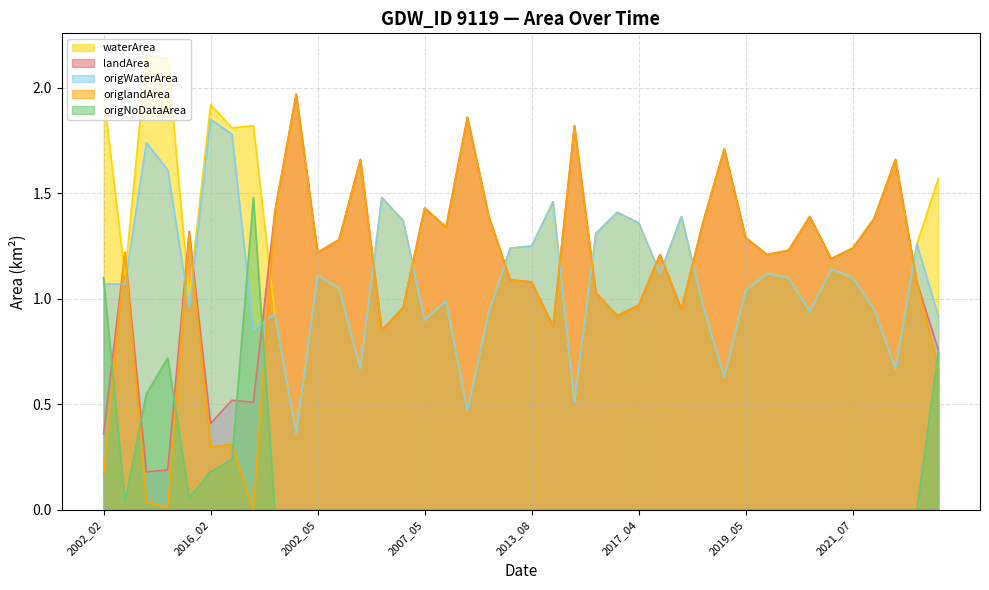

What value does the landArea series have at 2001_05?

1.4